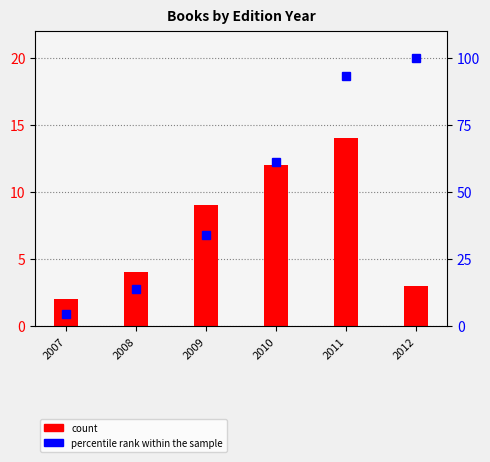

At how many categories does at least one series exceed 61?

3